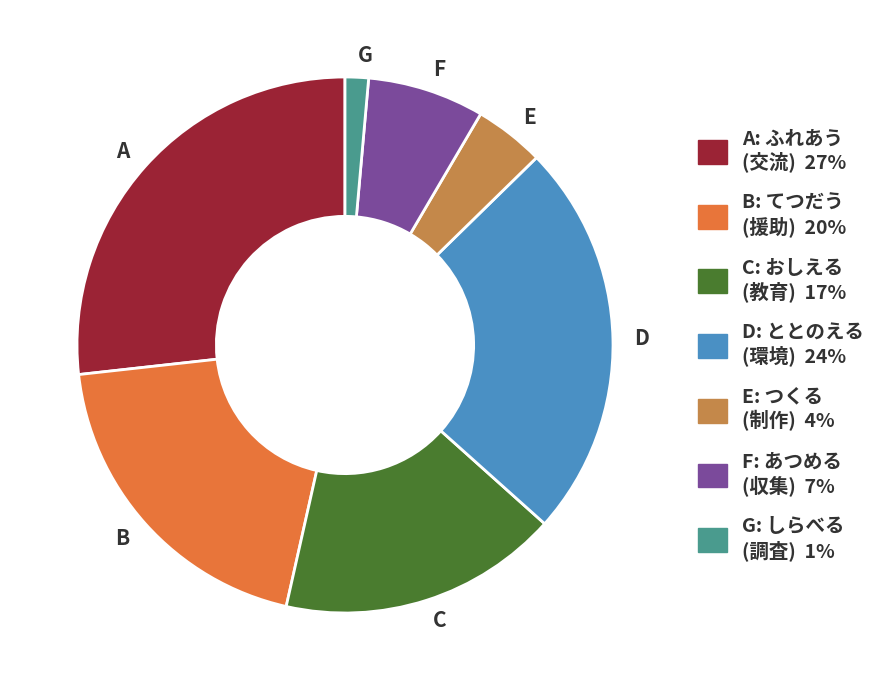

Does D account for over 50% of the chart?

No